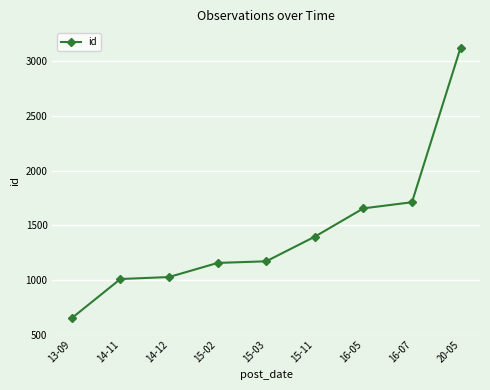

Count the number of categories in the chart.

9